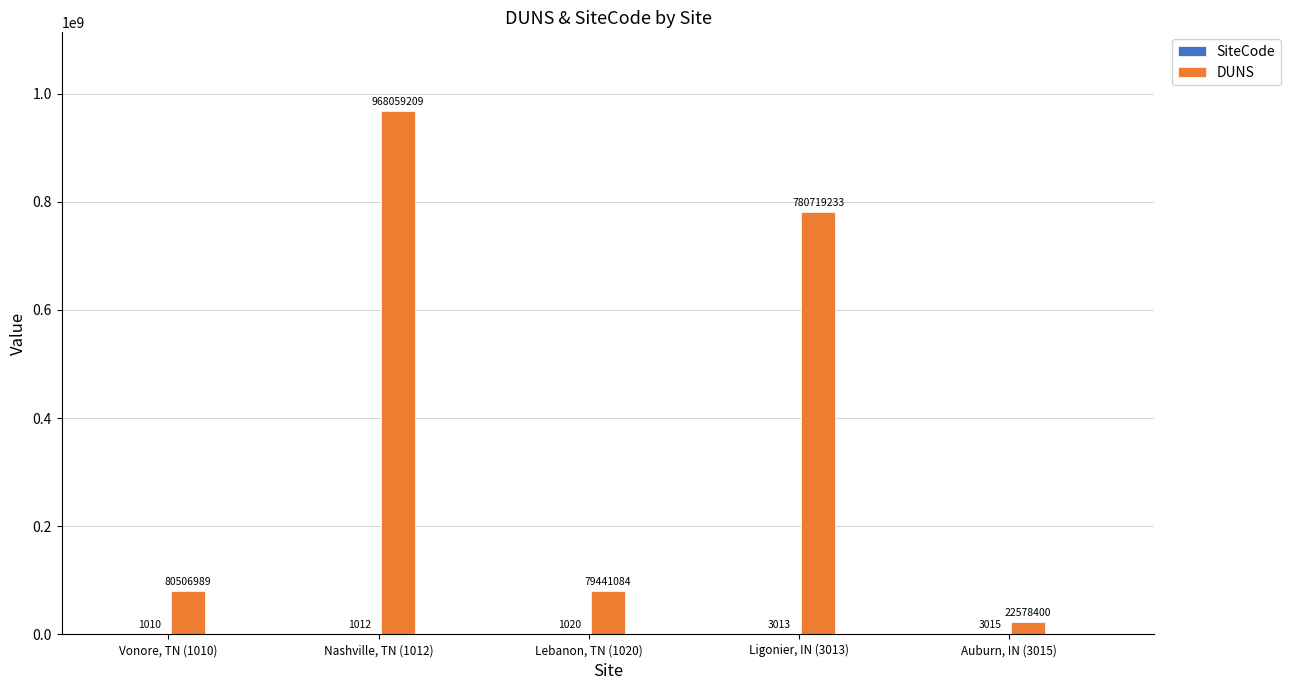

What is the average value of the DUNS series?

386260983